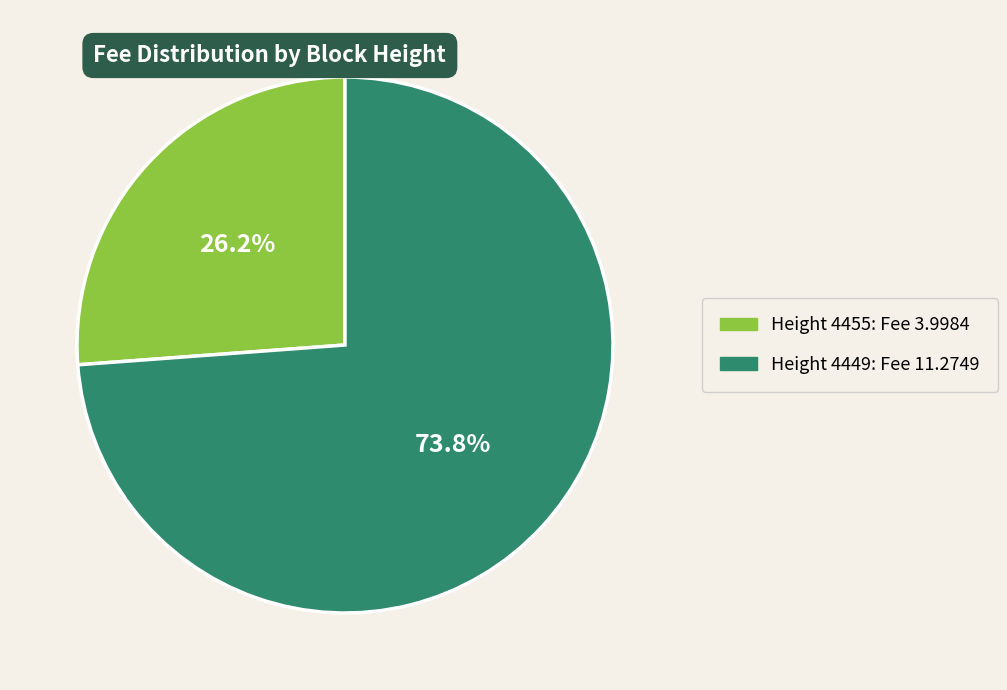

Does any single category account for the majority?

Yes